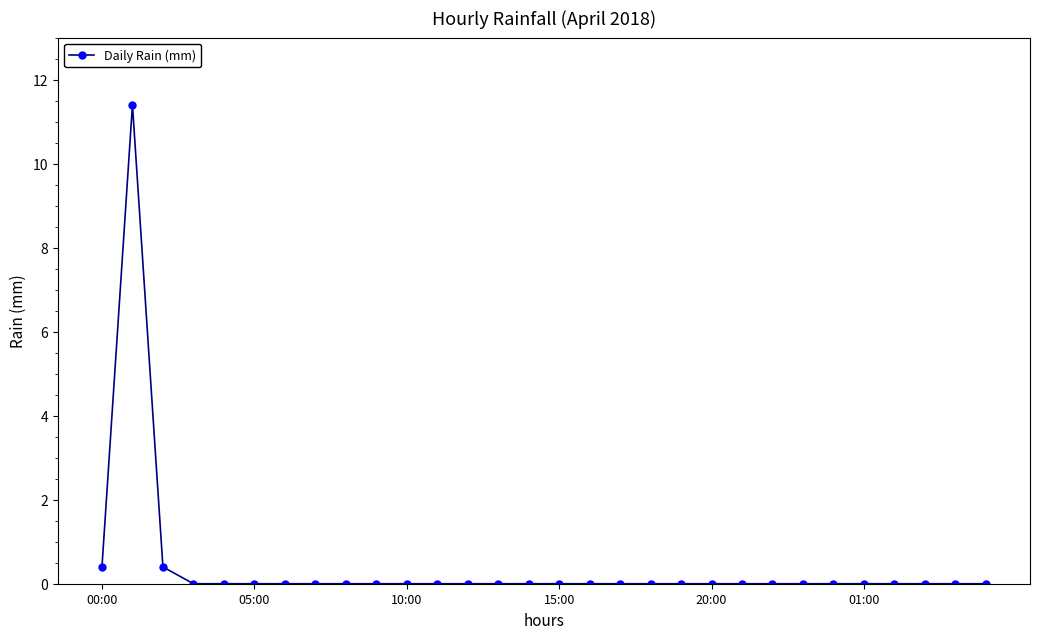

What is the greatest value displayed?

11.4